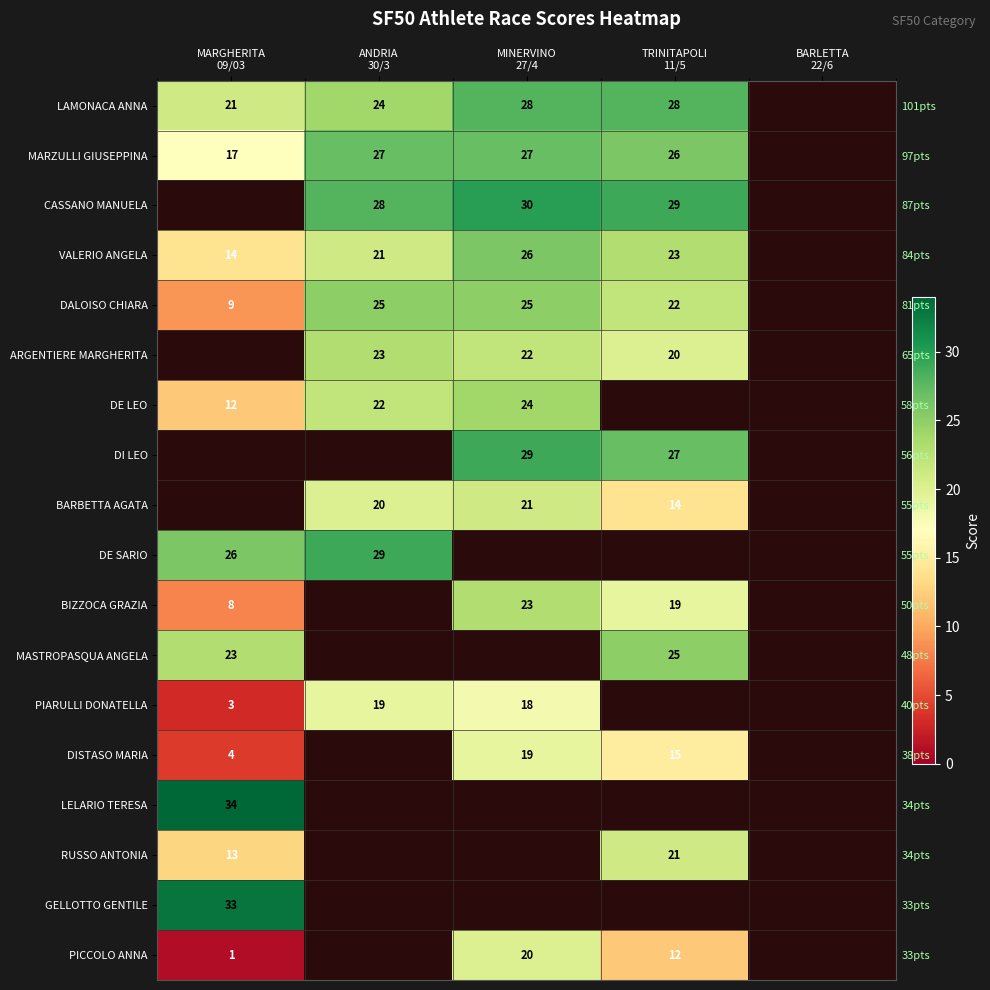

The value of DALOISO CHIARA at MARGHERITA 09/03 is 2.5. True or false?

False